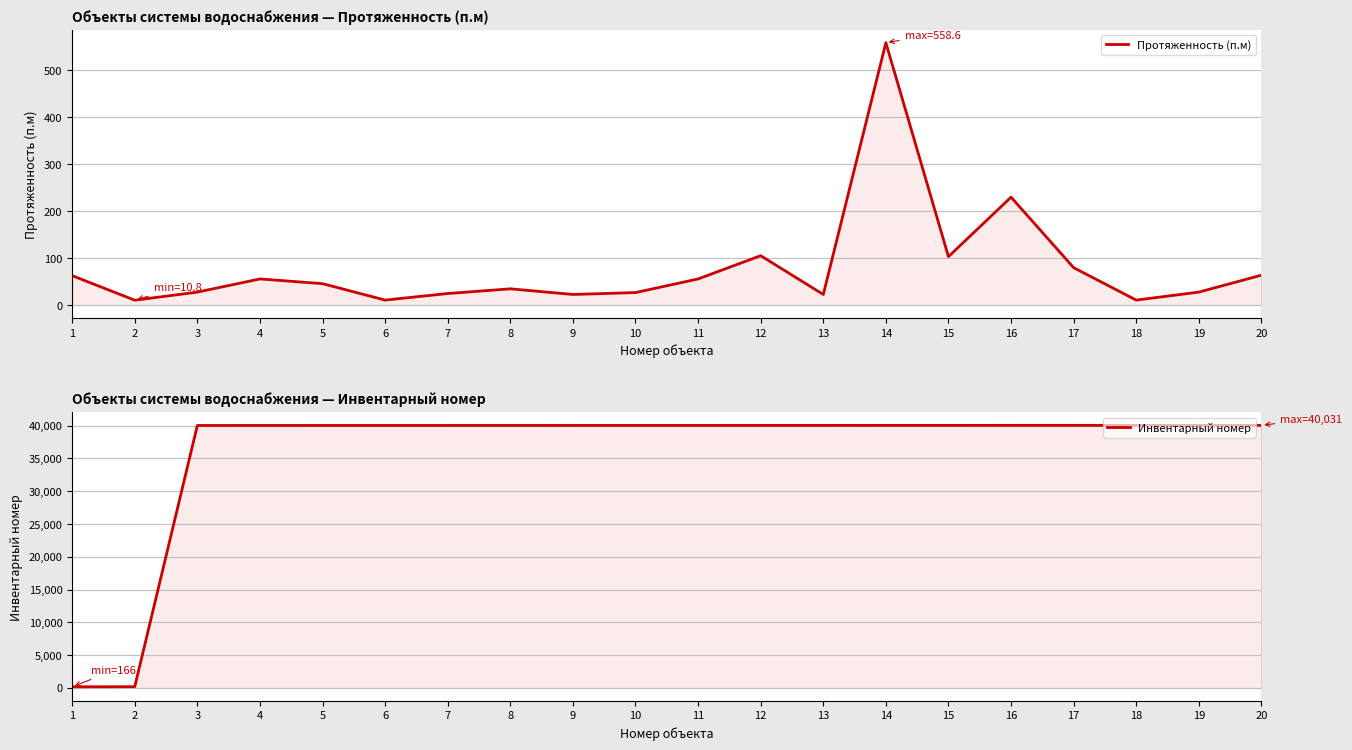

Rank the series at 17 from lowest to highest value.

Протяженность (п.м), Инвентарный номер